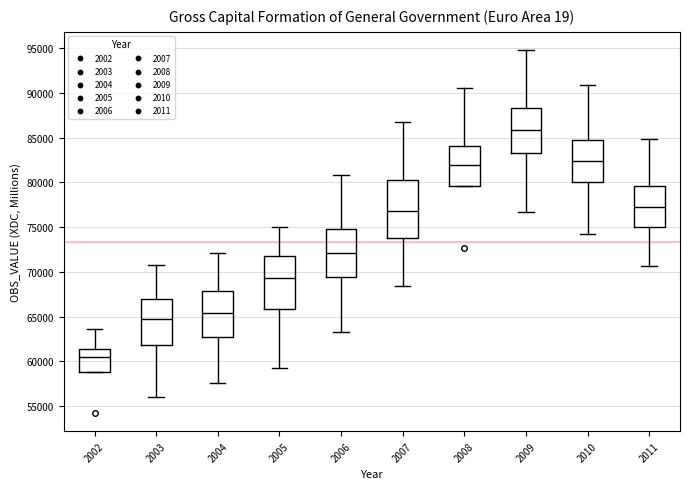

Reading left to right, read every box against the y-axis: the position of its median line, the range the box covers, and the ends of its whiskers. The values are not printed on the chart, so give them approximately, as read against the axis.

2002: median 60500, box 59000 to 61500, whiskers 59000 to 63500
2003: median 64500, box 62000 to 67000, whiskers 56000 to 71000
2004: median 65500, box 62500 to 68000, whiskers 57500 to 72000
2005: median 69500, box 66000 to 71500, whiskers 59000 to 75000
2006: median 72000, box 69500 to 75000, whiskers 63500 to 81000
2007: median 77000, box 74000 to 80000, whiskers 68500 to 86500
2008: median 82000, box 79500 to 84000, whiskers 79500 to 90500
2009: median 86000, box 83500 to 88500, whiskers 76500 to 95000
2010: median 82500, box 80000 to 84500, whiskers 74000 to 91000
2011: median 77000, box 75000 to 79500, whiskers 70500 to 85000